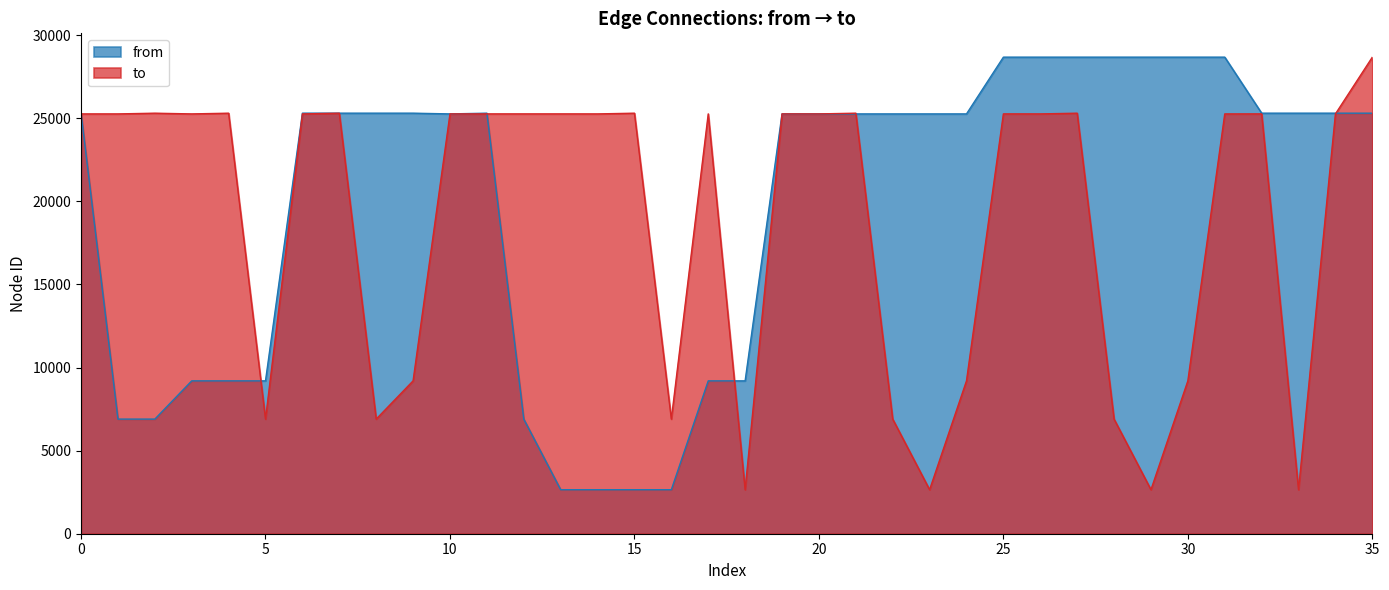

Which label corresponds to the largest value in the chart?

25